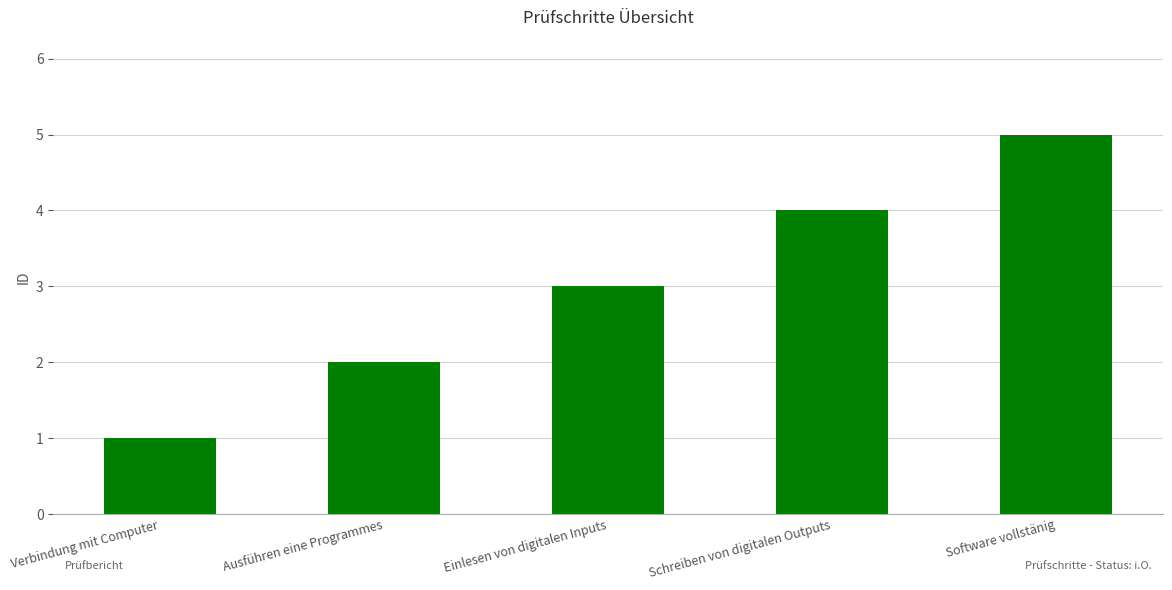

Which label corresponds to the largest value in the chart?

Software vollstänig